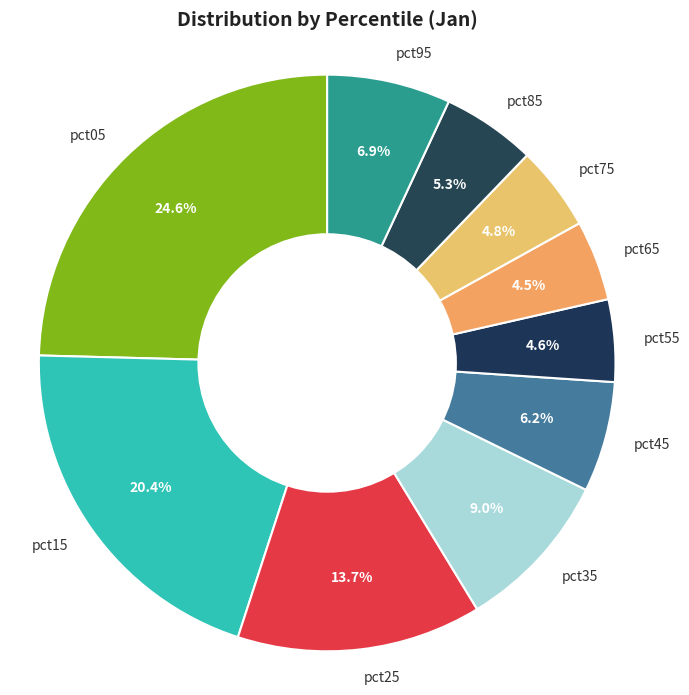

To the nearest percent, what percentage of the pie is pct35?

9%